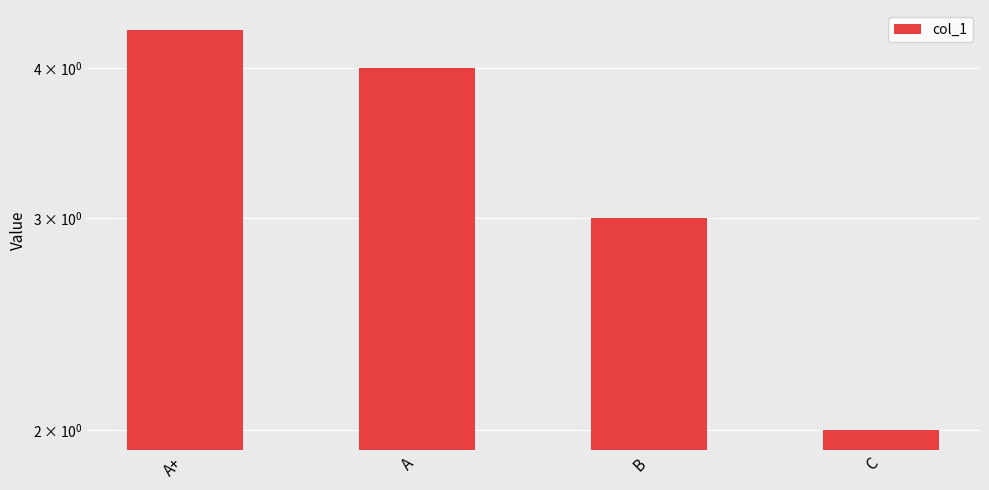

Reading left to right, what are all the values shown in this chart?

A+=4.3	A=4.0	B=3.0	C=2.0